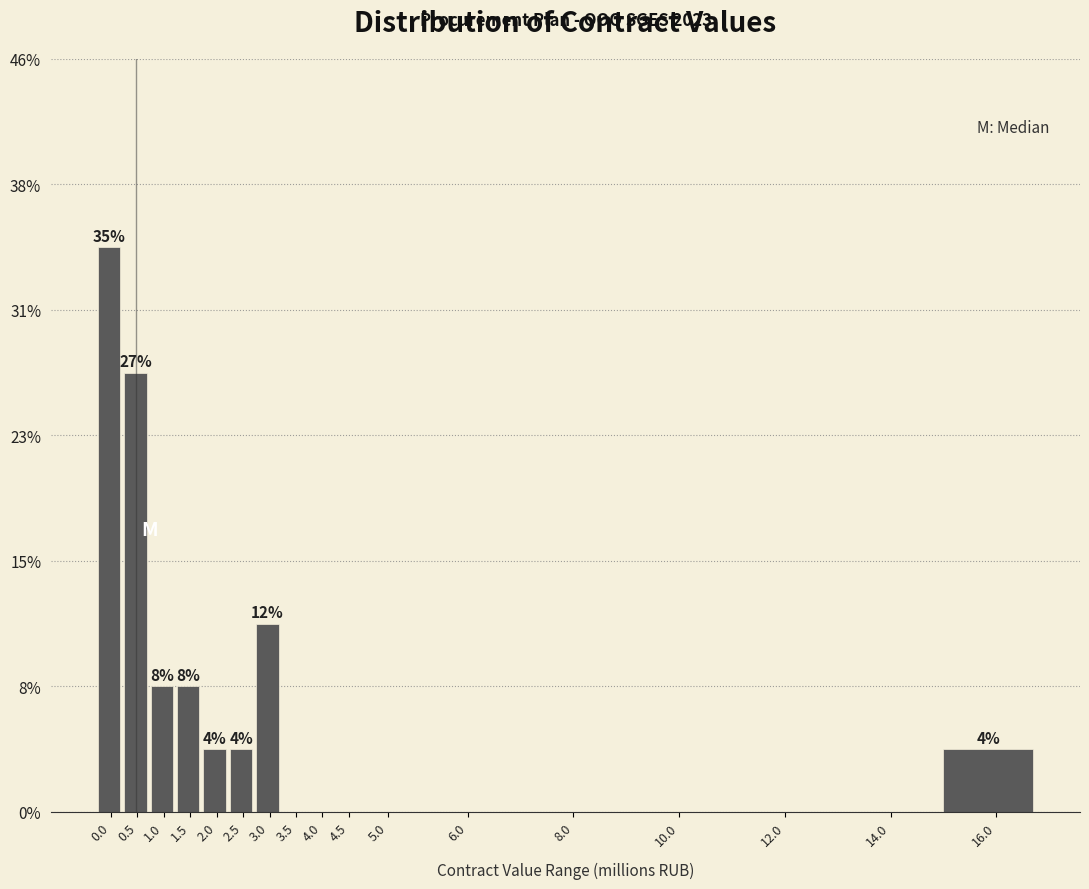

Are the bars horizontal?

No